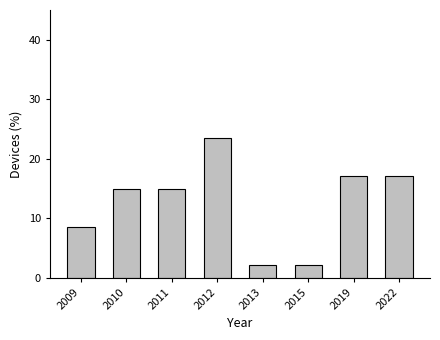

Reading right to left, transcribe all the data shown in this chart.

17.0	17.0	2.1	2.1	23.4	14.9	14.9	8.5